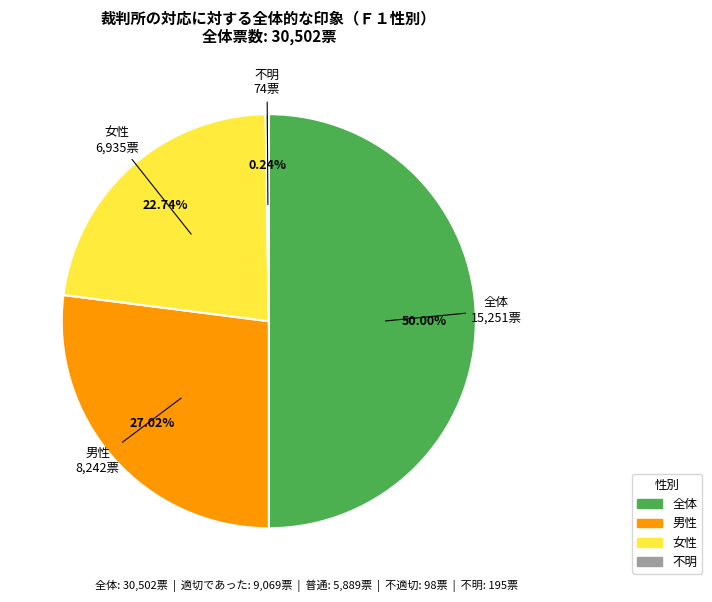

Do 女性 and 全体 together represent more than half of the pie?

Yes